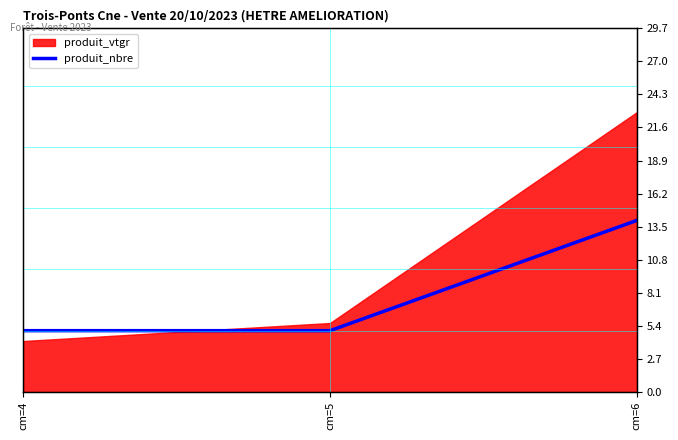

The value at cm=4 is 5. True or false?

True